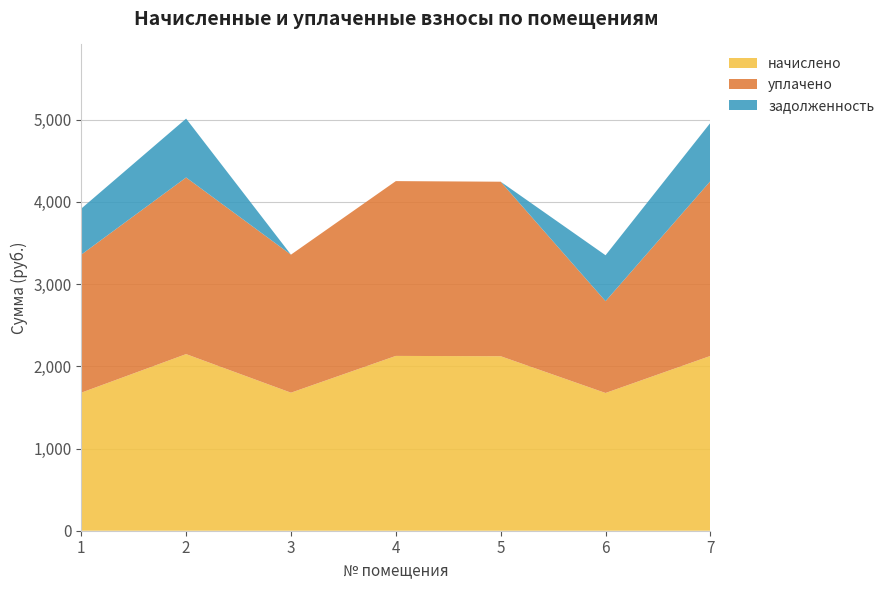

Reading right to left, extract all data points from this chart.

начислено: 2126.3	1675.3	2122.6	2126.3	1679.0	2148.3	1679.0
уплачено: 2126.3	1116.9	2122.6	2126.3	1679.0	2148.3	1679.0
задолженность: 708.8	558.5	0.0	0.0	0.0	716.1	559.7